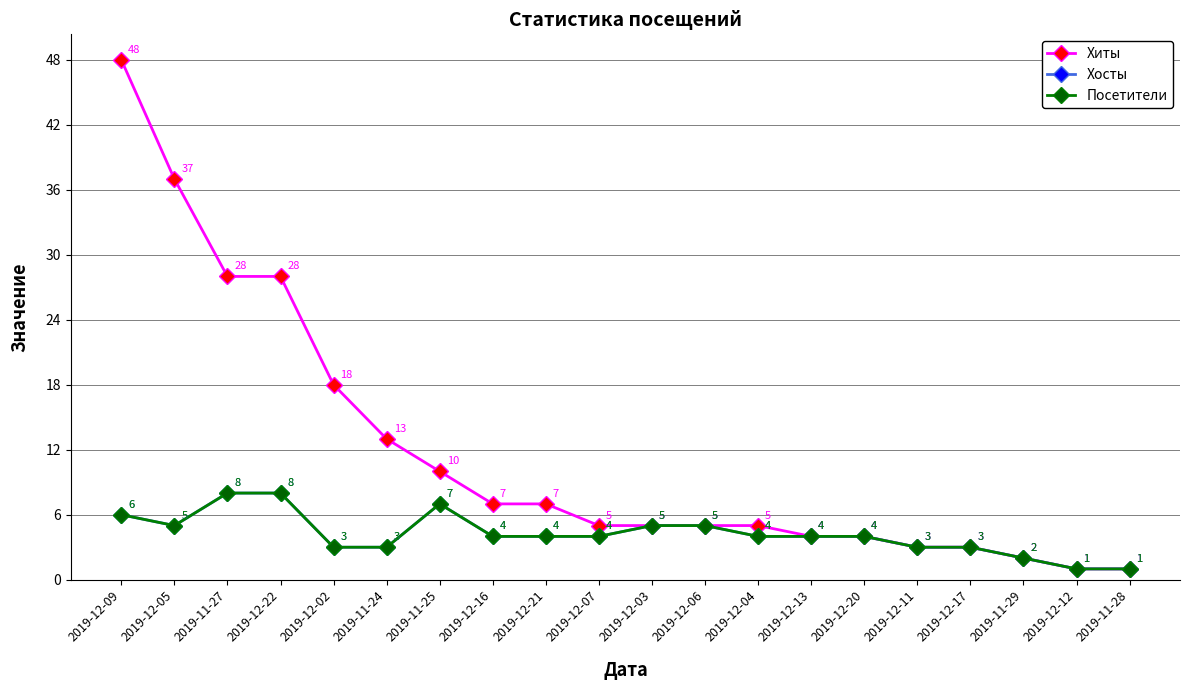

Is this an area chart (filled region under the line)?

No